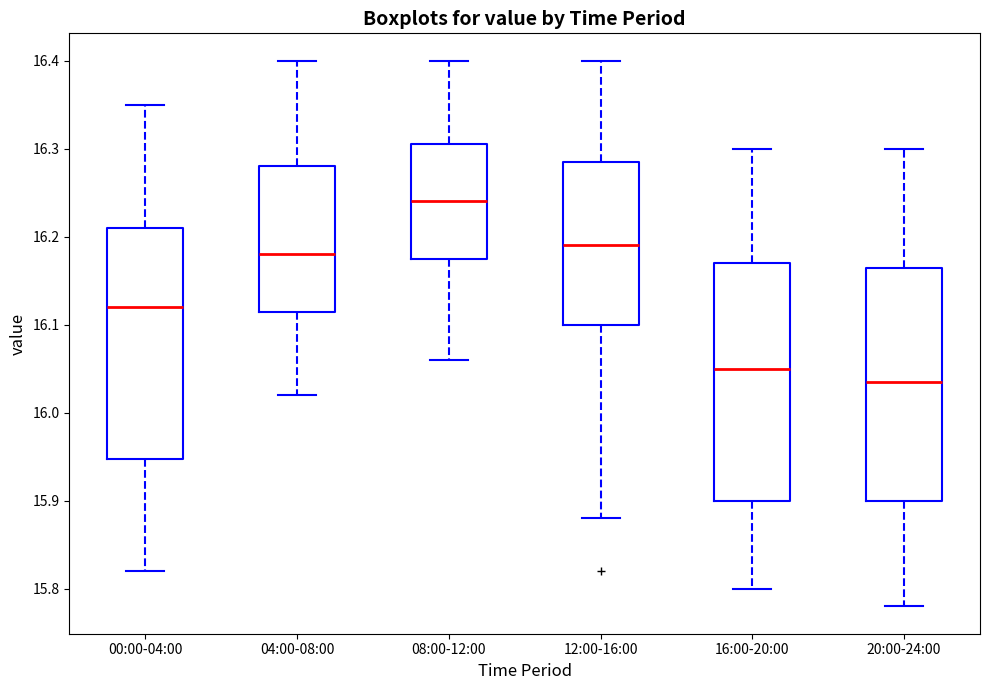

Reading left to right, read every box against the y-axis: the position of its median line, the range the box covers, and the ends of its whiskers. The values are not printed on the chart, so give them approximately, as read against the axis.

00:00-04:00: median 16.12, box 15.95 to 16.21, whiskers 15.82 to 16.35
04:00-08:00: median 16.18, box 16.12 to 16.28, whiskers 16.02 to 16.40
08:00-12:00: median 16.24, box 16.18 to 16.31, whiskers 16.06 to 16.40
12:00-16:00: median 16.19, box 16.10 to 16.29, whiskers 15.88 to 16.40
16:00-20:00: median 16.05, box 15.90 to 16.17, whiskers 15.80 to 16.30
20:00-24:00: median 16.04, box 15.90 to 16.17, whiskers 15.78 to 16.30